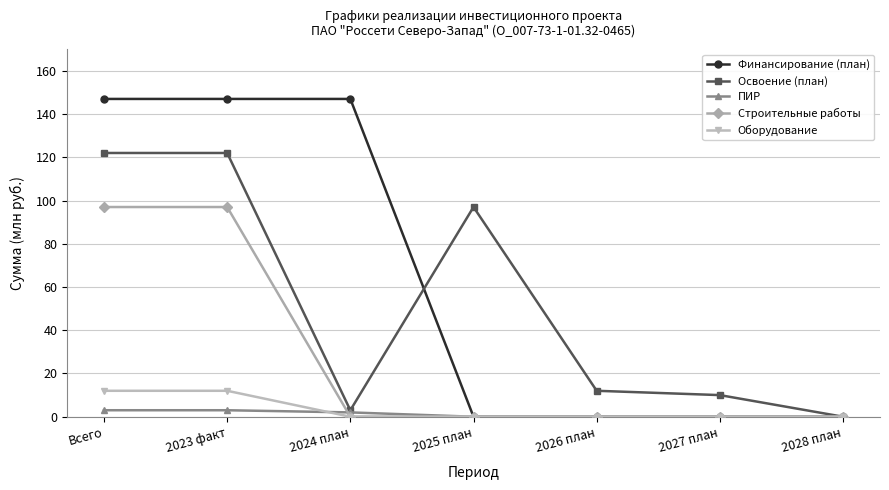

What is the total value across all series at 2024 план?

152